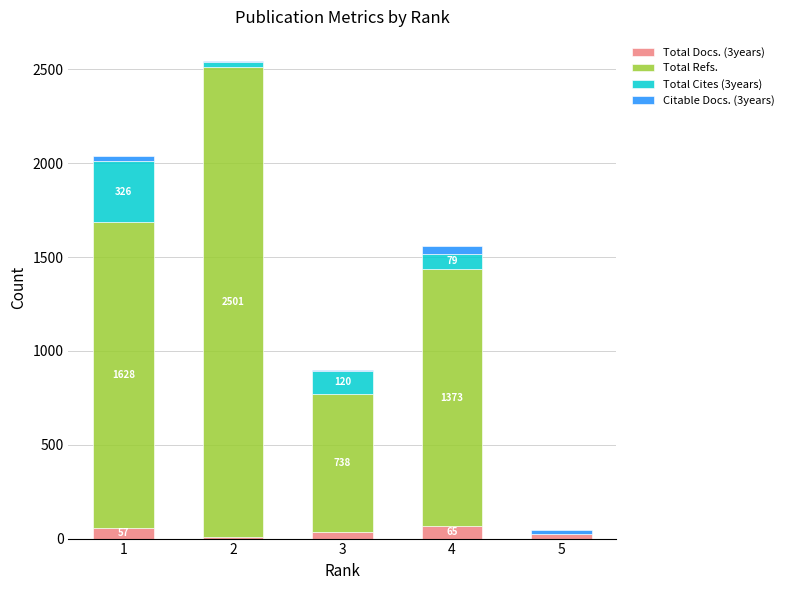

How many categories are shown in the chart?

5